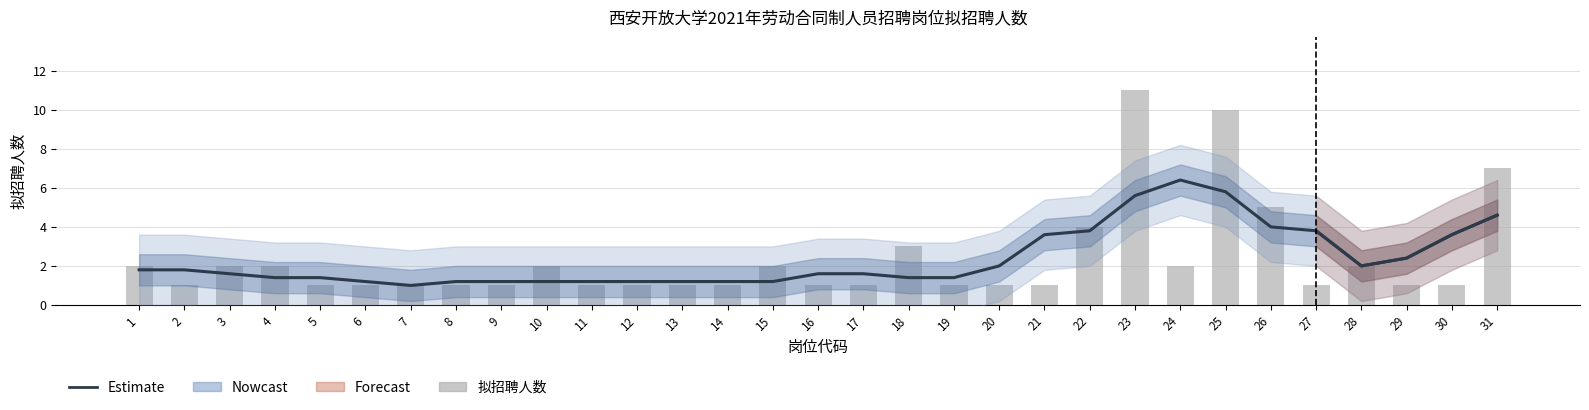

Reading left to right, transcribe all the data shown in this chart.

Estimate: 1.8	1.8	1.6	1.4	1.4	1.2	1.0	1.2	1.2	1.2	1.2	1.2	1.2	1.2	1.2	1.6	1.6	1.4	1.4	2.0	3.6	3.8	5.6	6.4	5.8	4.0	3.8	2.0	2.4	3.6	4.6
拟招聘人数: 2.0	1.0	2.0	2.0	1.0	1.0	1.0	1.0	1.0	2.0	1.0	1.0	1.0	1.0	2.0	1.0	1.0	3.0	1.0	1.0	1.0	4.0	11.0	2.0	10.0	5.0	1.0	2.0	1.0	1.0	7.0